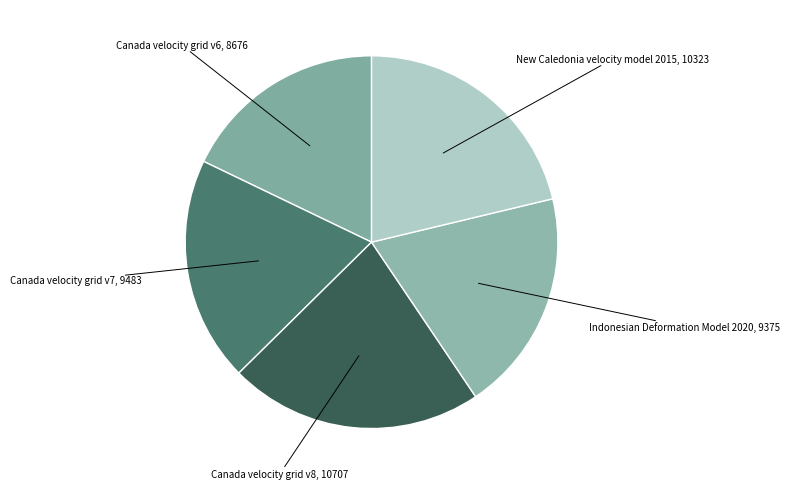

True or false: Canada velocity grid v7, 9483 accounts for 27% of the total.

False